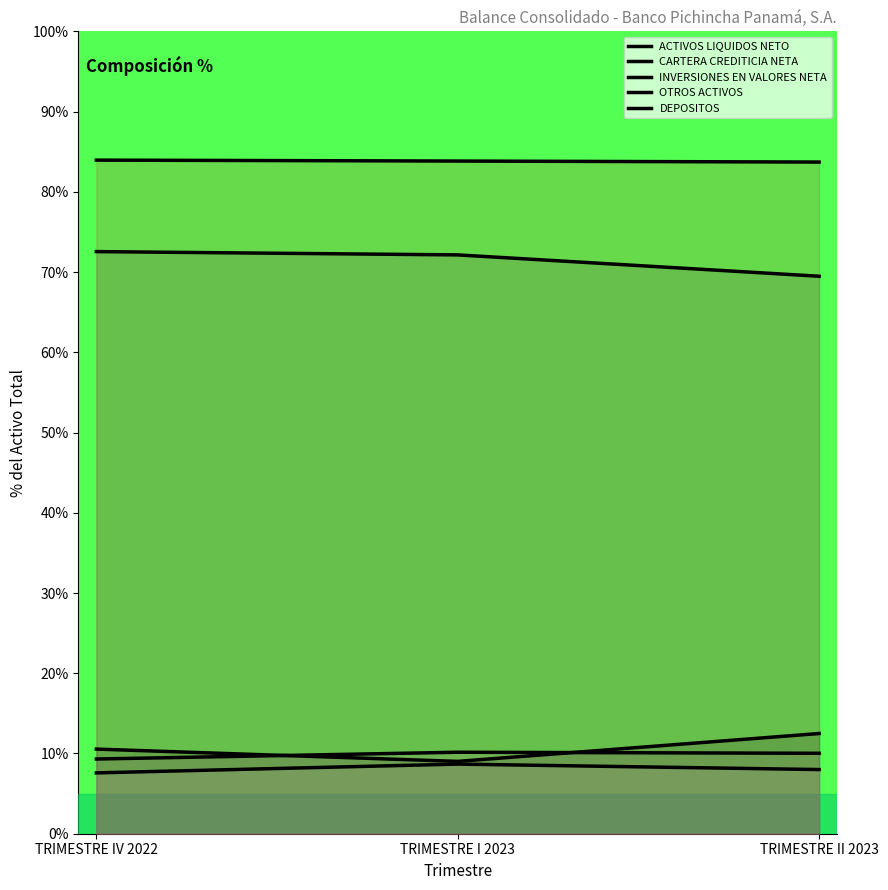

True or false: CARTERA CREDITICIA NETA has a value of 100.2 at TRIMESTRE II 2023.

False